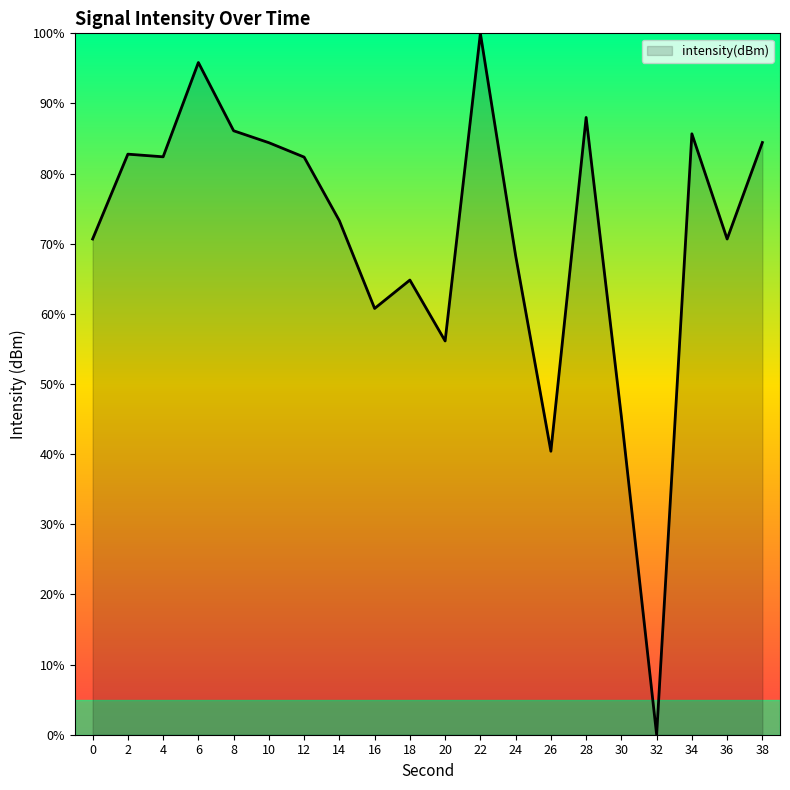

At which category does the chart reach its minimum across all series?

32